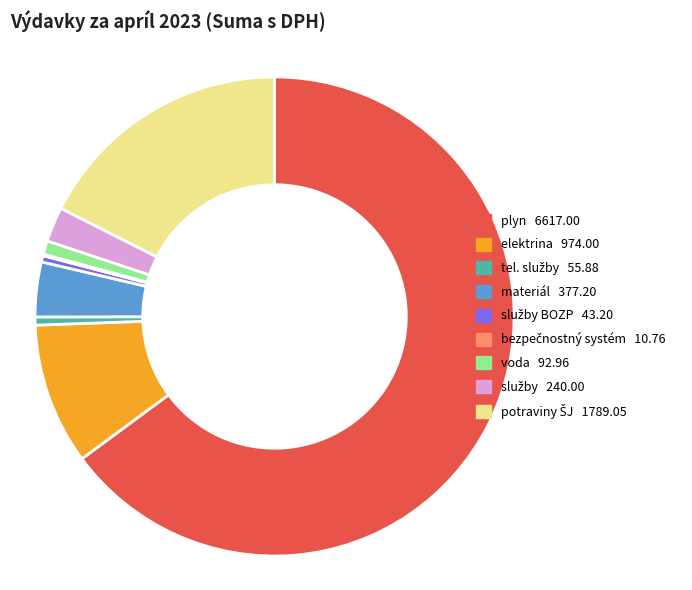

Is there a majority slice in this chart?

Yes